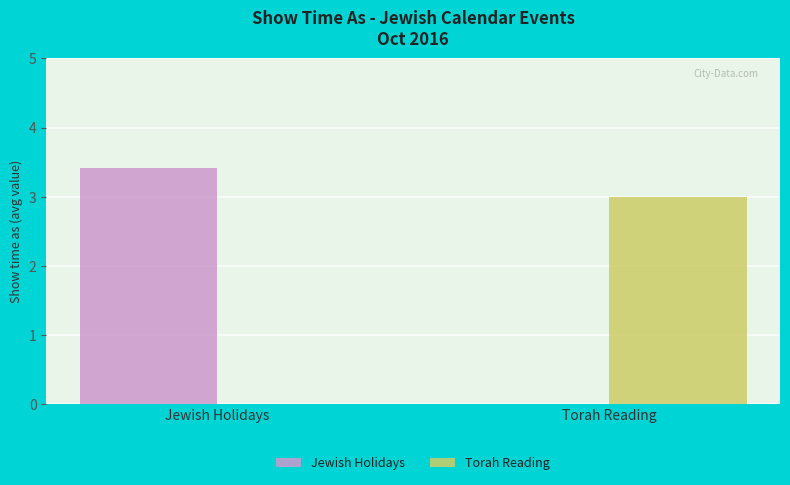

Which series changed the most between Jewish Holidays and Torah Reading?

Jewish Holidays